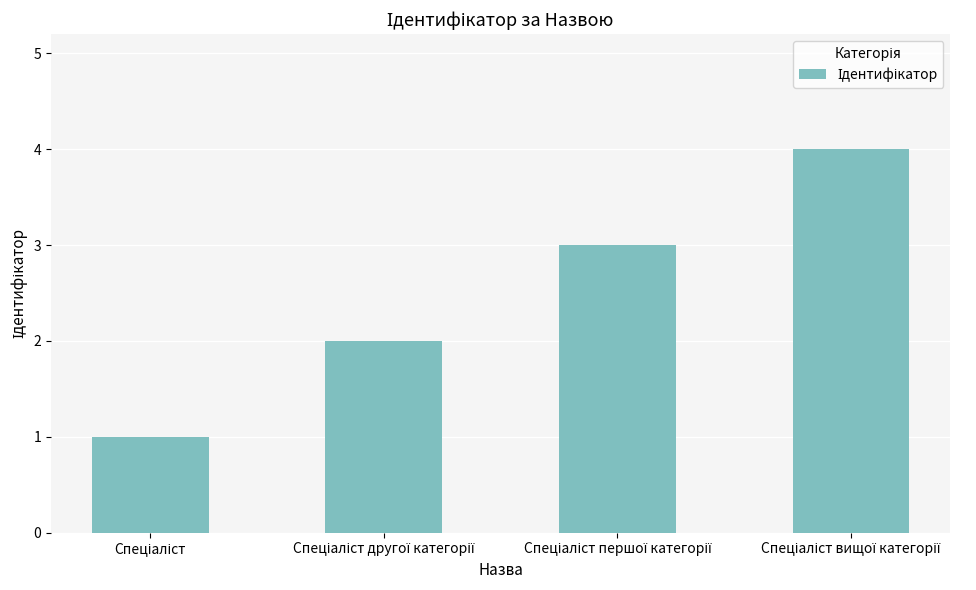

What is the sum of all values?

10